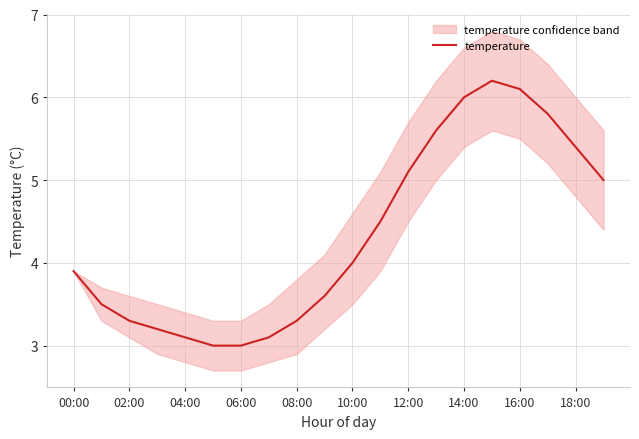

The temperature series shows 0.9 at 04:00. True or false?

False